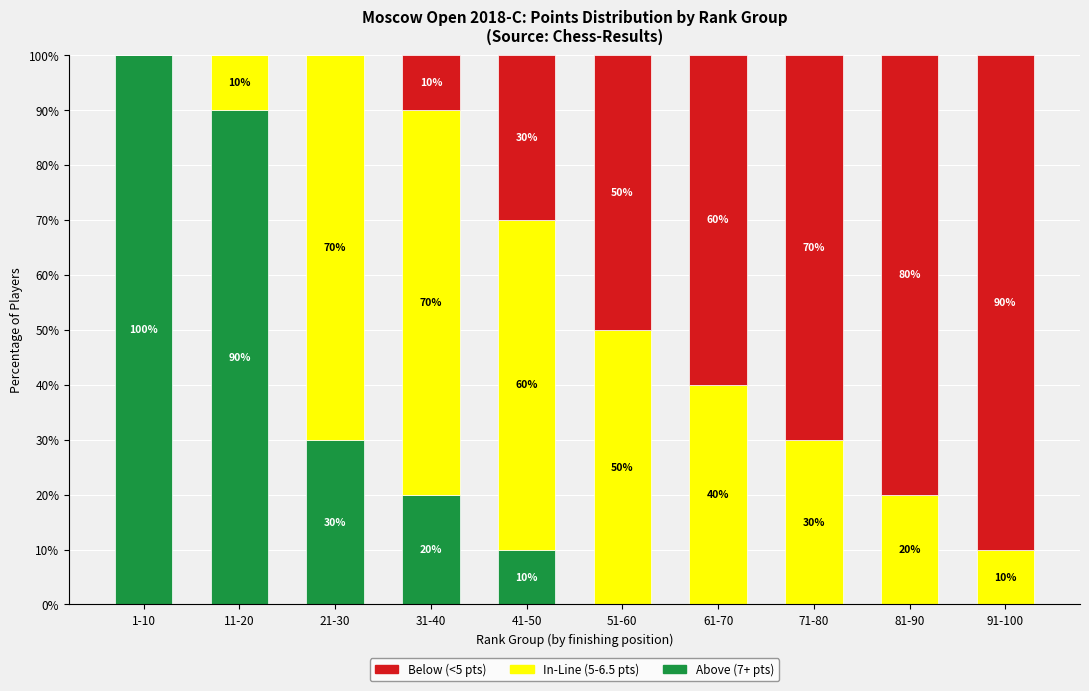

The Above (7+ pts) series shows 0 at 91-100. True or false?

True